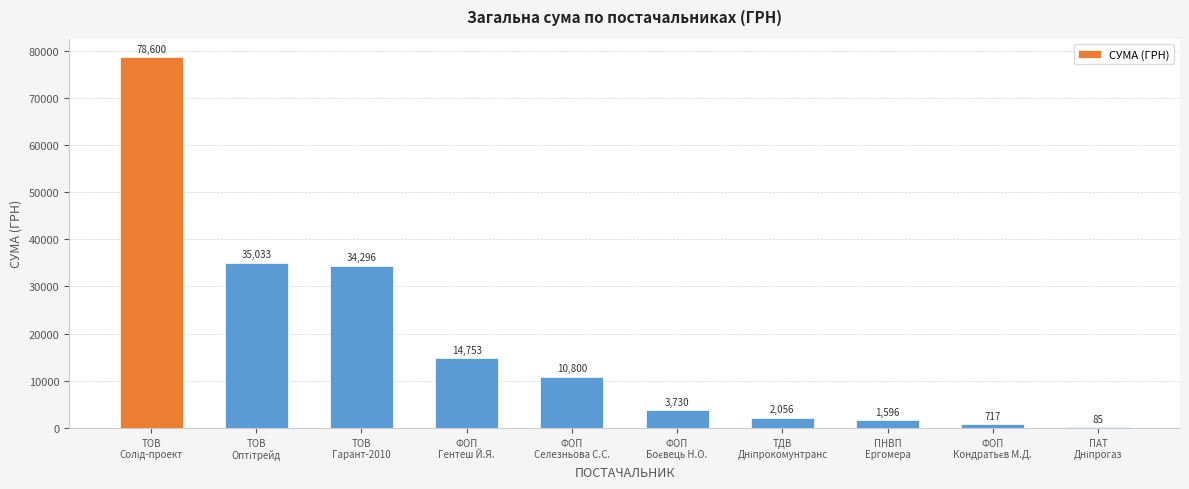

What is the greatest value displayed?

78600.0